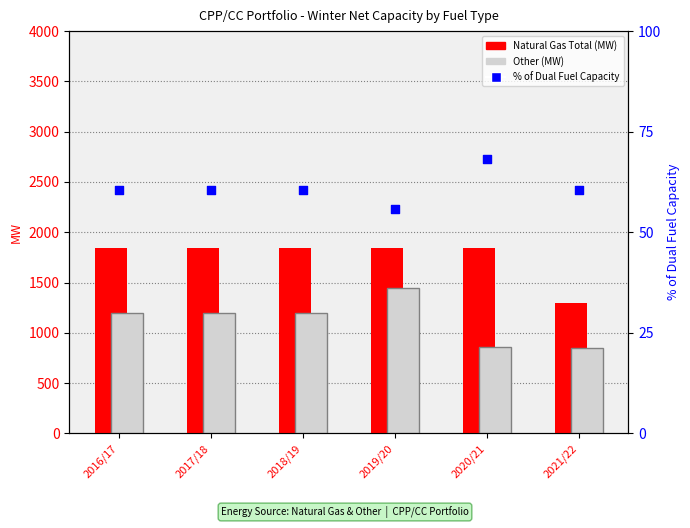

What is the total value across all series at 2021/22?

2204.4